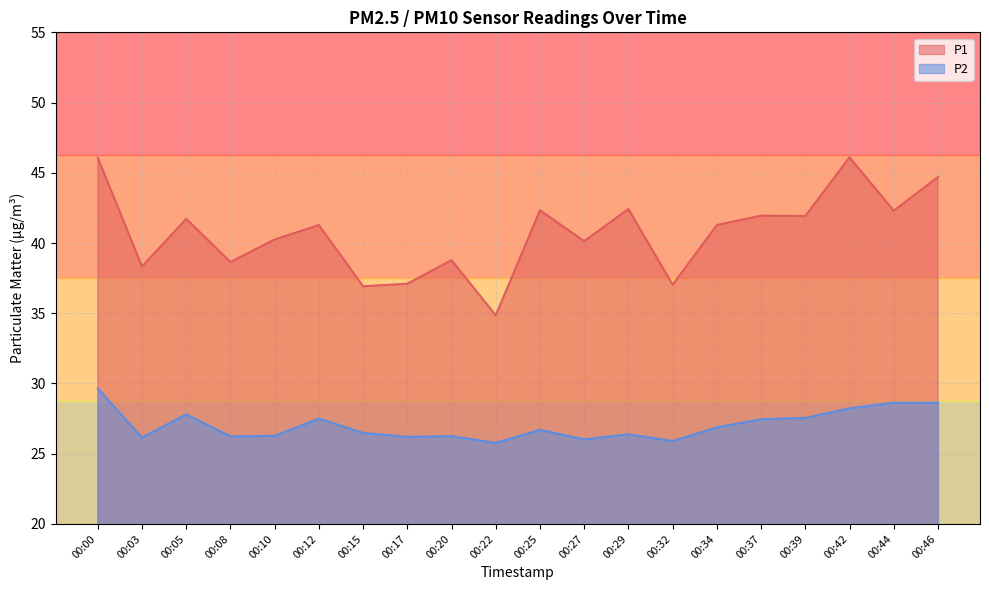

Rank the categories by P1 value from highest to lowest.

00:42, 00:00, 00:46, 00:29, 00:25, 00:44, 00:37, 00:39, 00:05, 00:12, 00:34, 00:10, 00:27, 00:20, 00:08, 00:03, 00:17, 00:32, 00:15, 00:22